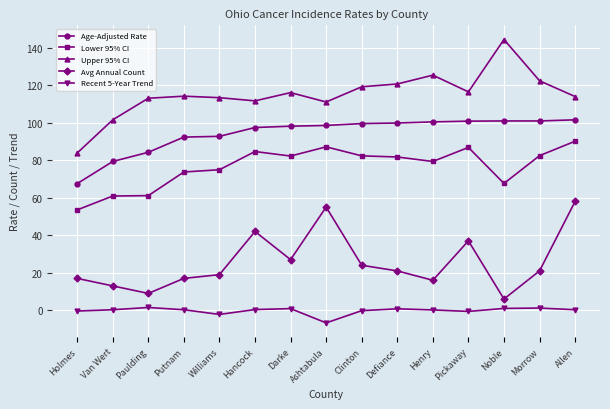

How many series are shown in this chart?

5